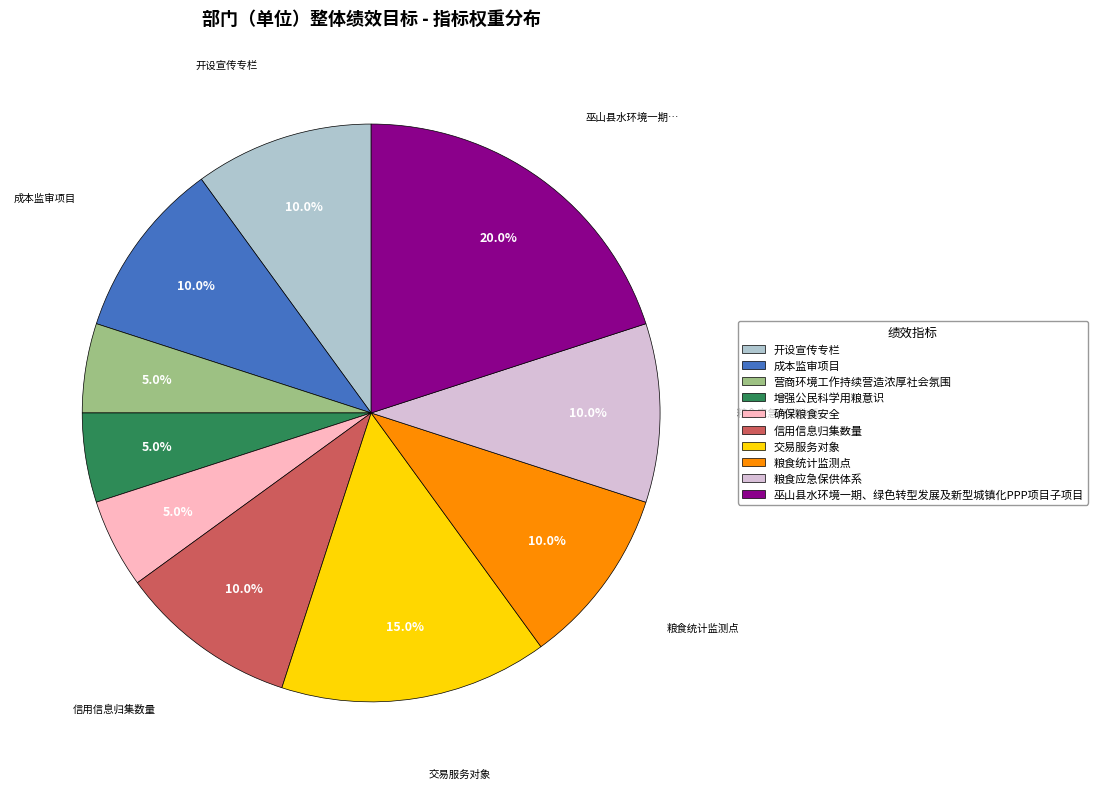

Approximately how many times larger is the value at 增强公民科学用粮意识 compared to 粮食统计监测点?

0.5